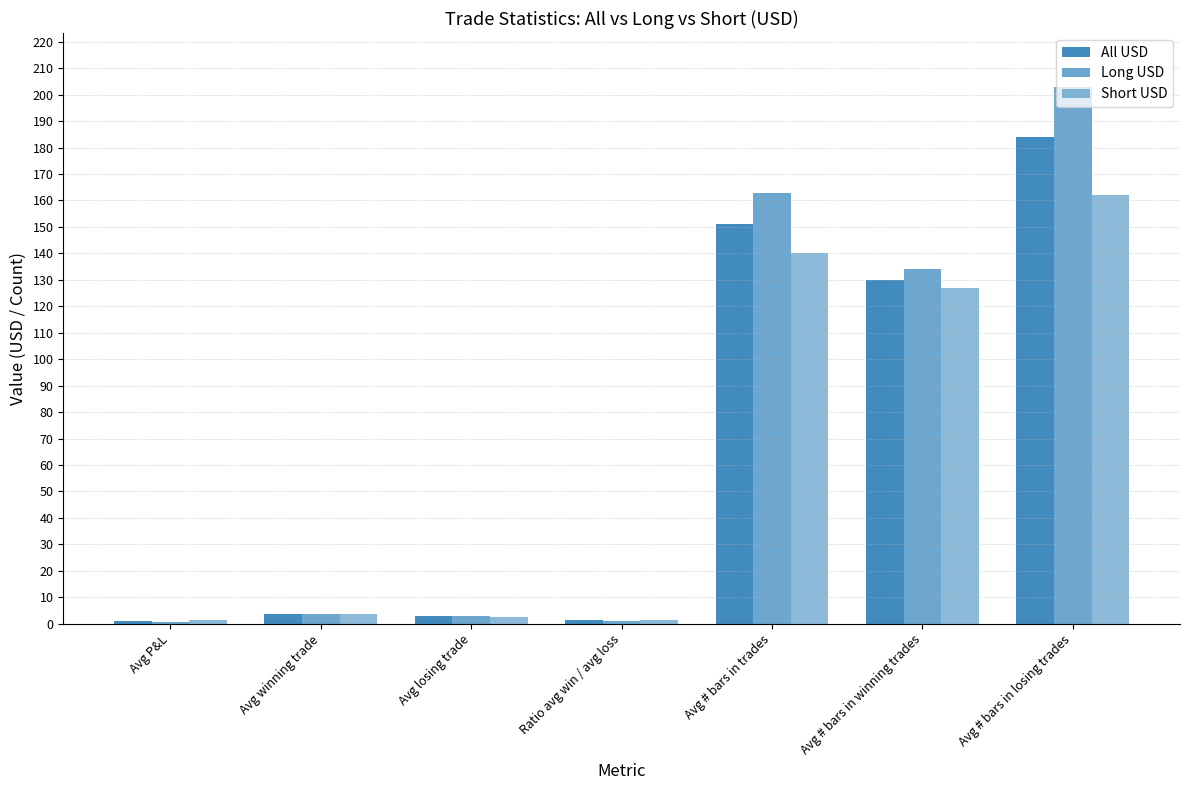

What is the label of the 1st bar from the left?

Avg P&L